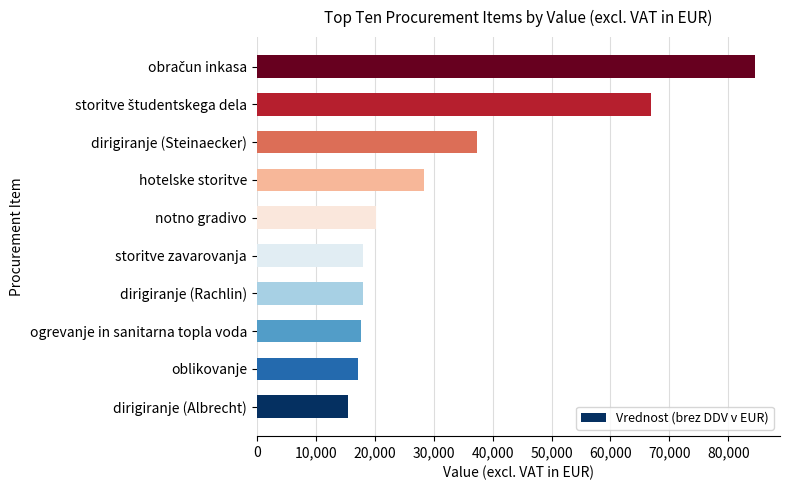

Approximately how many times larger is the value at notno gradivo compared to storitve zavarovanja?

1.1